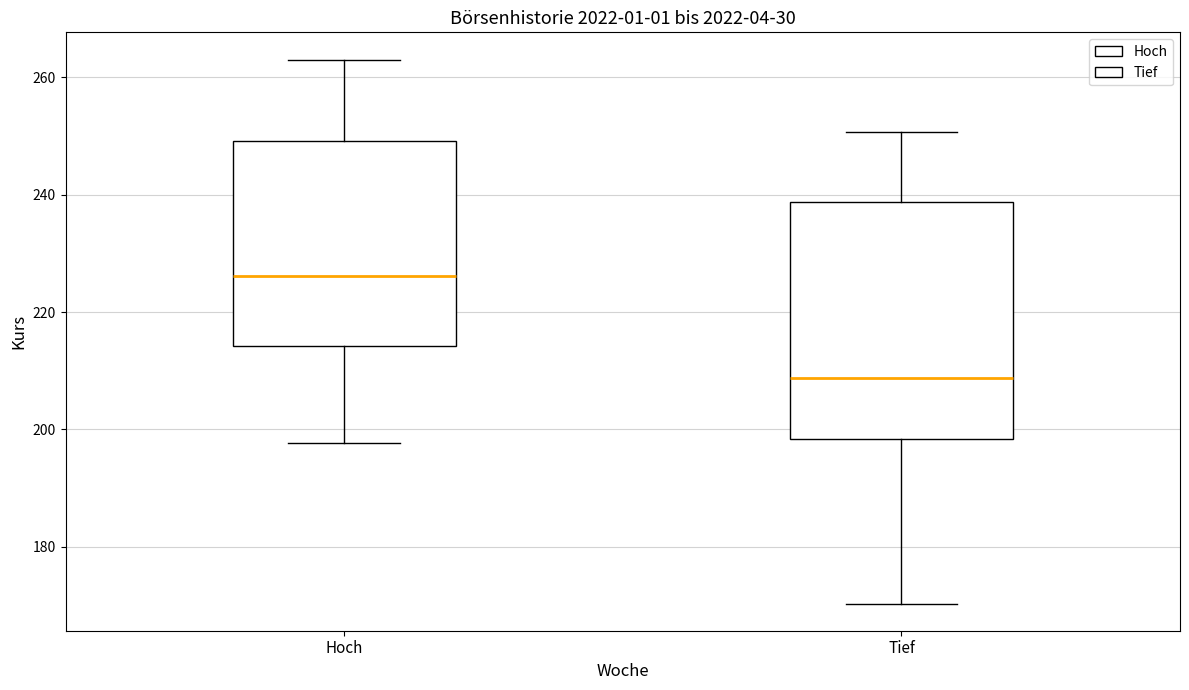

Comparing the boxes themselves (not the whiskers), which one is the tallest?

Tief